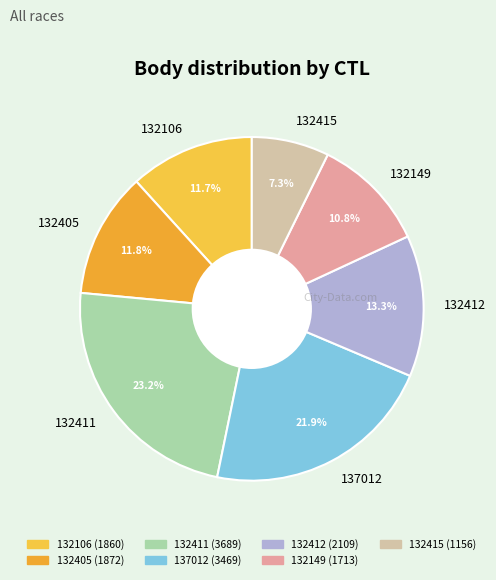

Combined, what portion of the pie is 132412 and 132415?

20.6%